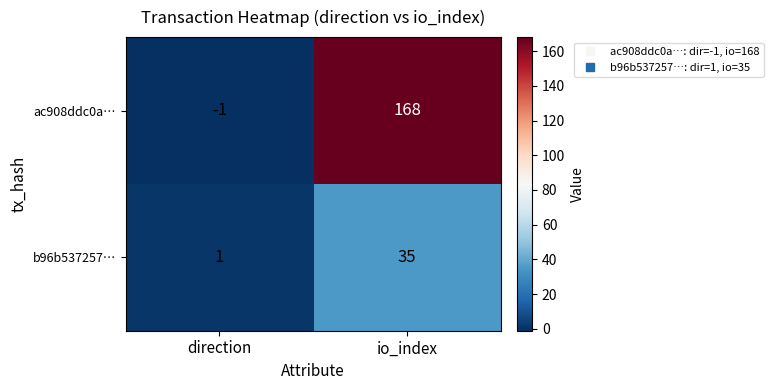

Which category has the highest value in the ac908ddc0a… series?

io_index